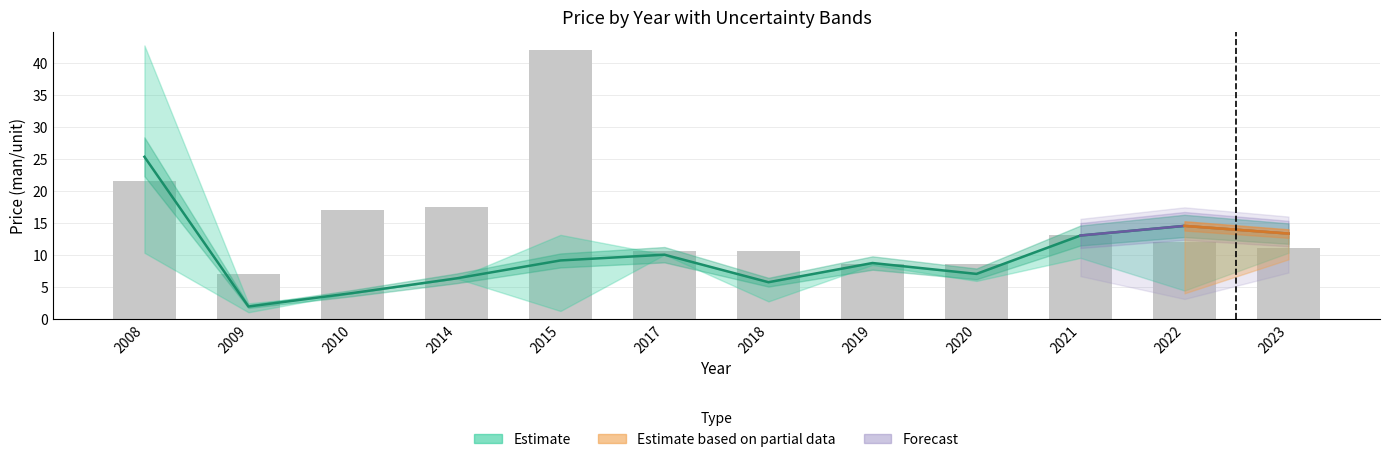

Between 2021 and 2009, which is larger?

2021